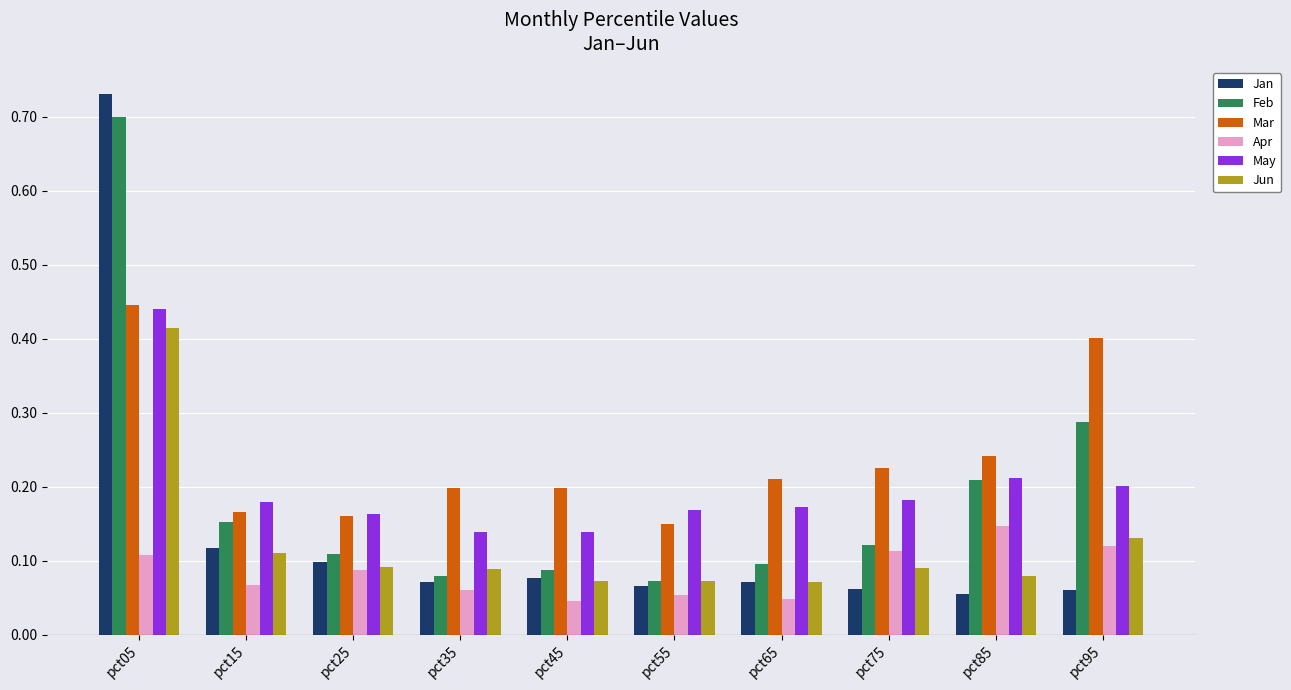

What is the difference between the maximum and minimum values in the Feb series?

0.6